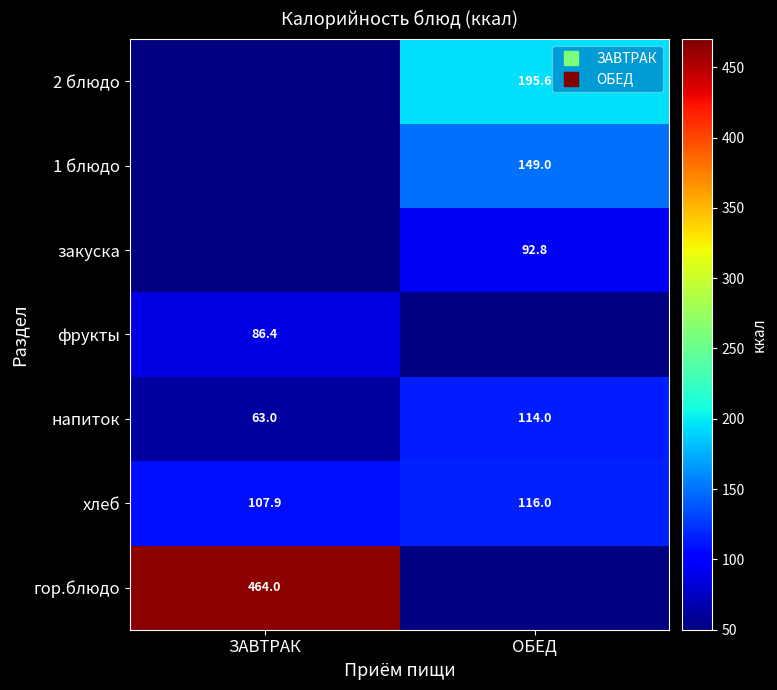

What is the total value across all series at ЗАВТРАК?

721.3